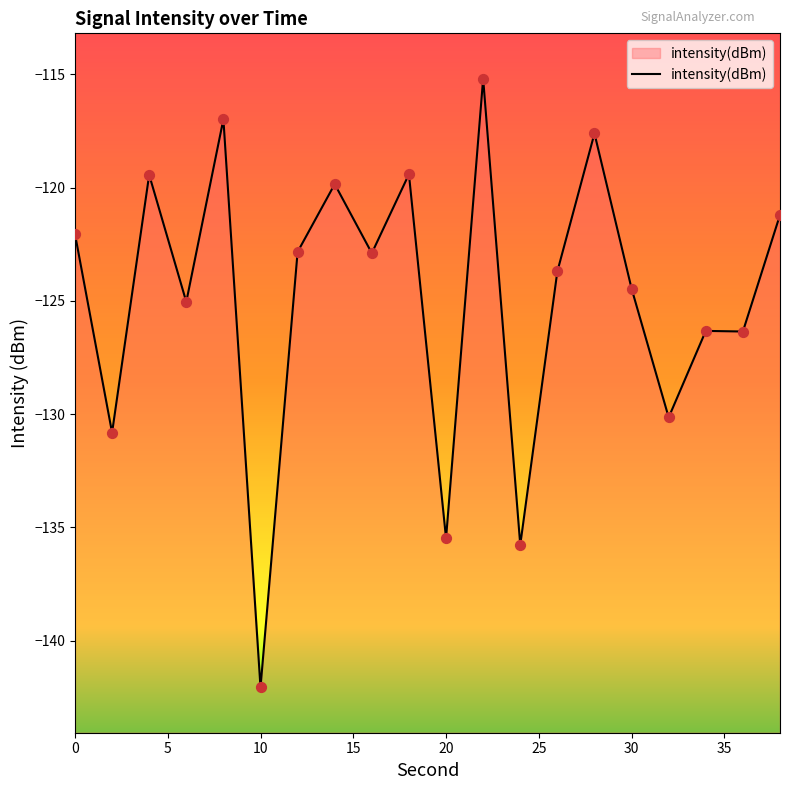

What is the change in value from 4 to 28?

+1.8